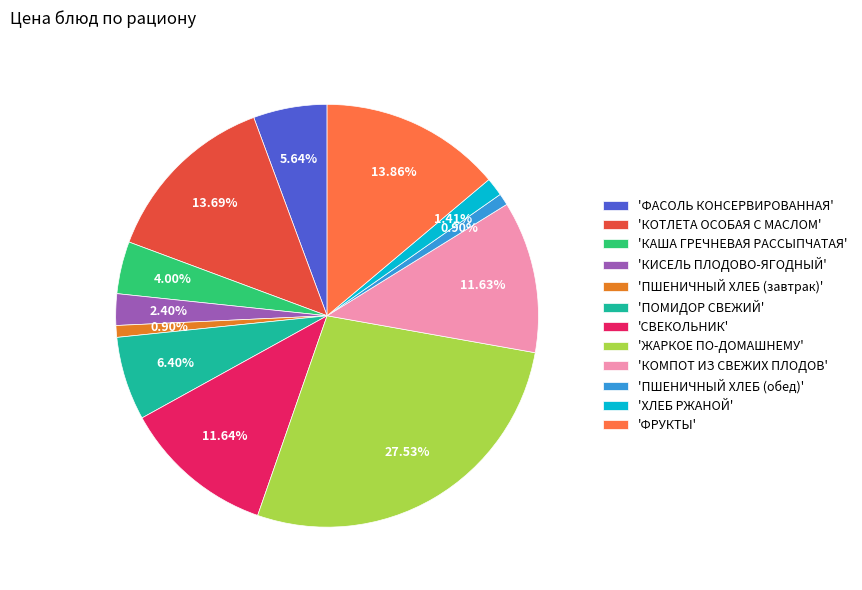

What is the largest slice in the pie chart?

'ЖАРКОЕ ПО-ДОМАШНЕМУ'